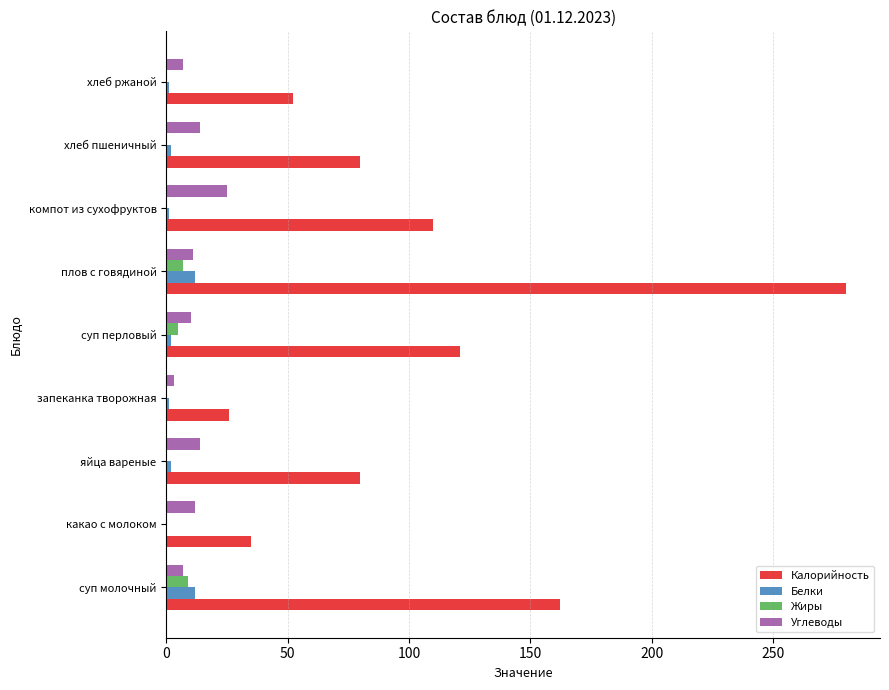

How many data points does each series have?

9